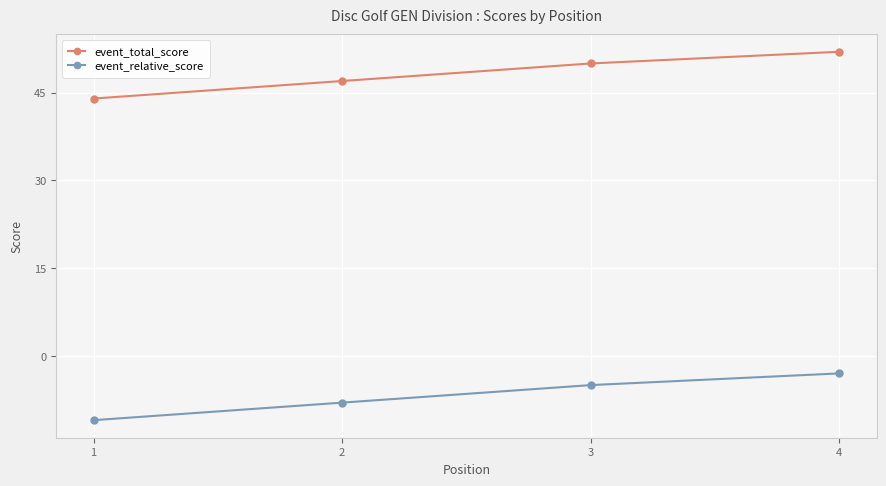

Reading left to right, what are all the values shown in this chart?

event_total_score: 44	47	50	52
event_relative_score: -11	-8	-5	-3